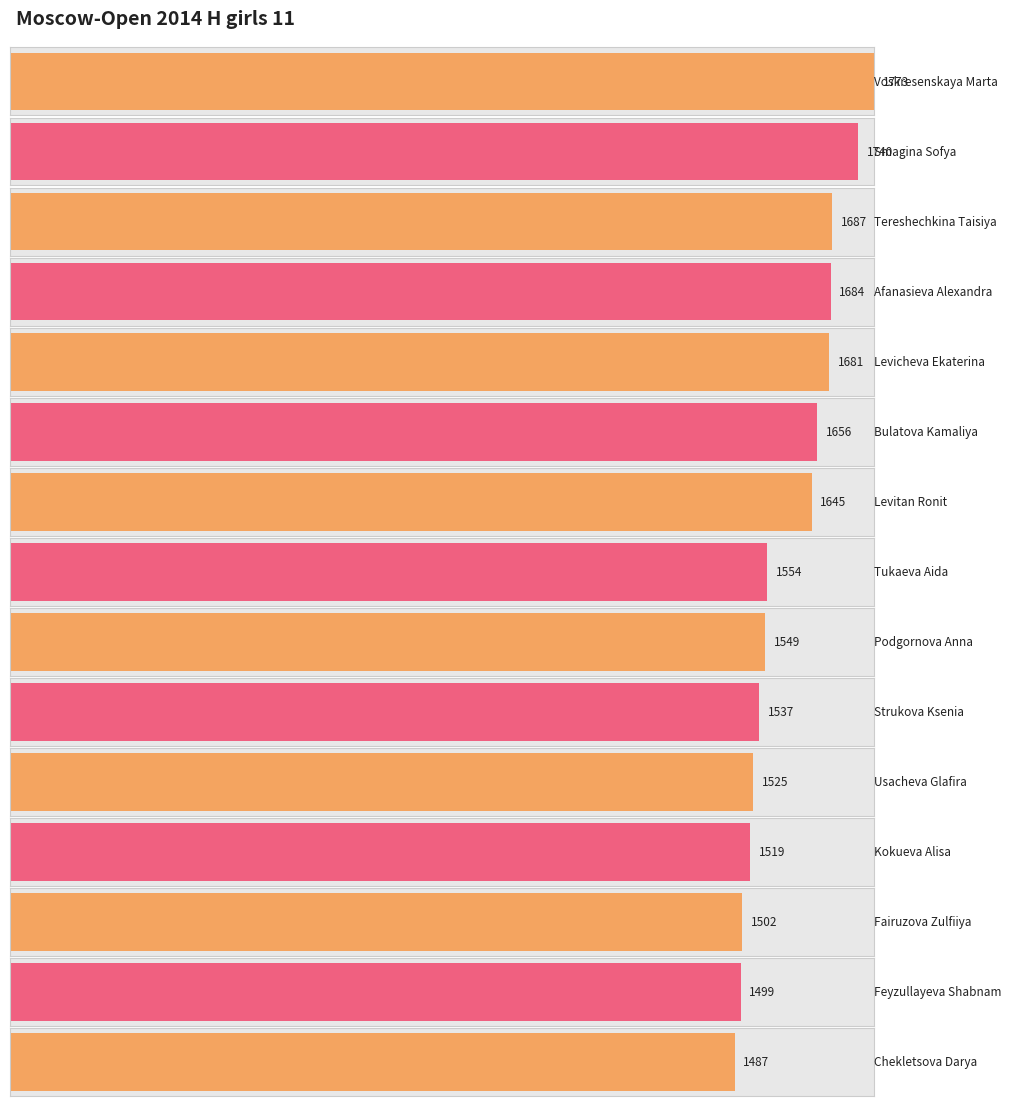

How many data points are less than 1554?

7